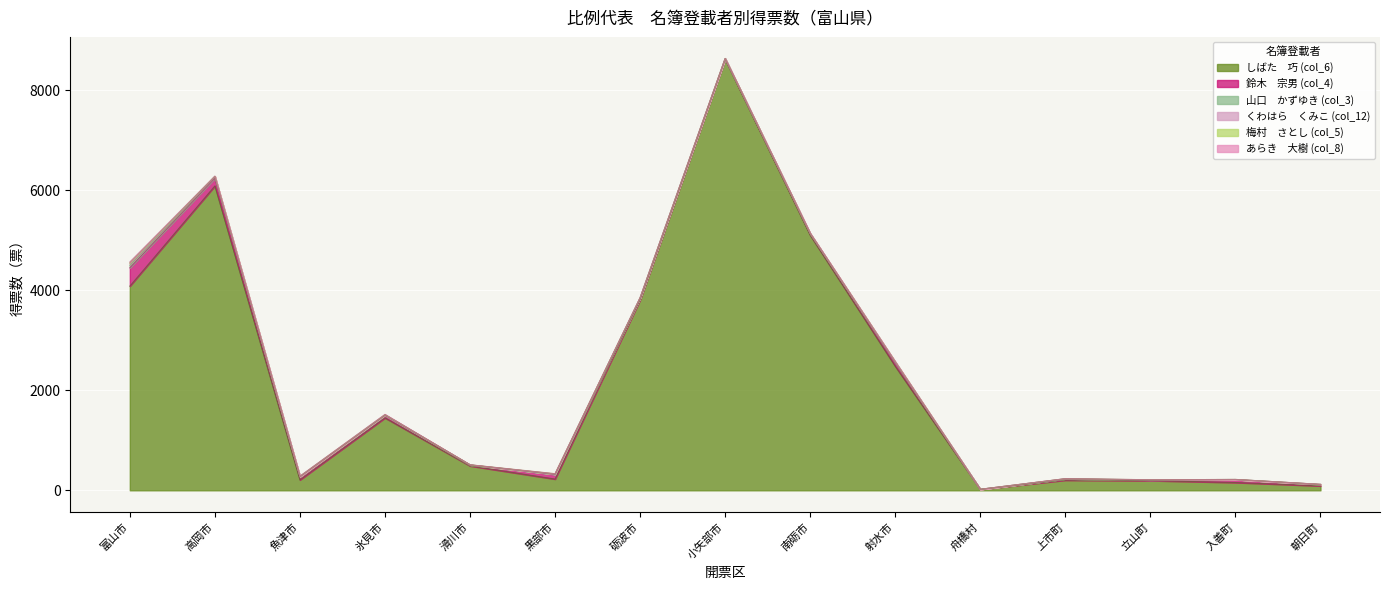

Which series changed the most between 滑川市 and 舟橋村?

しばた　巧 (col_6)